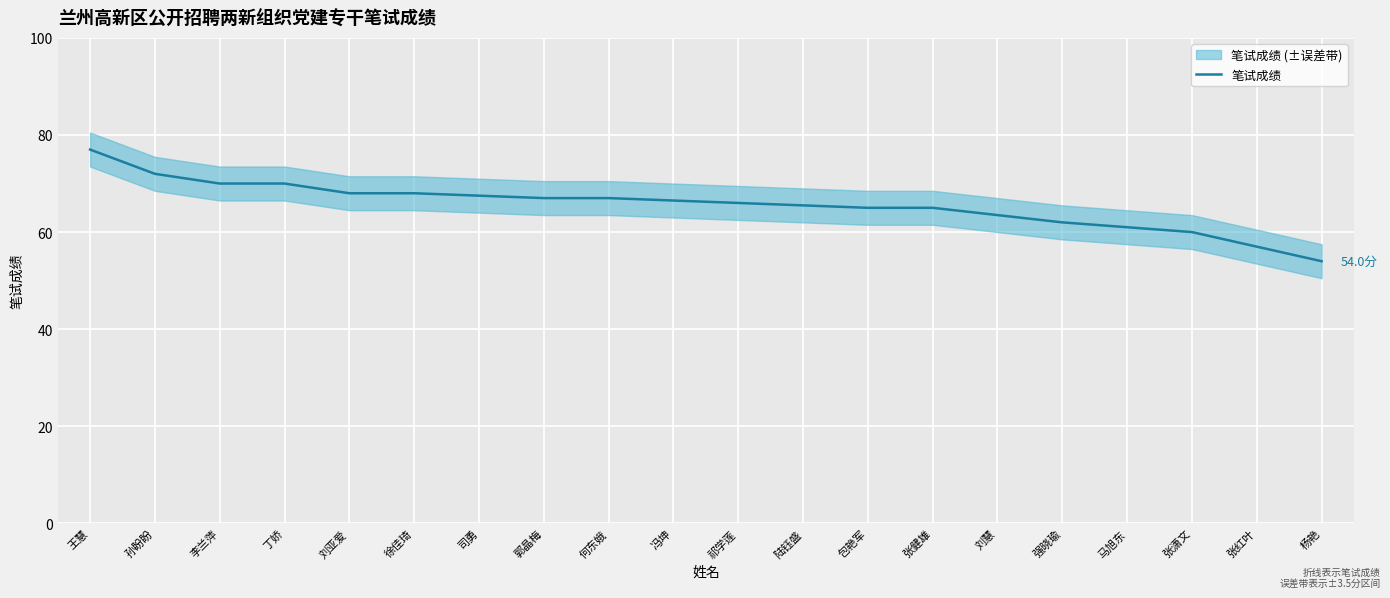

How many values are below 66?

9